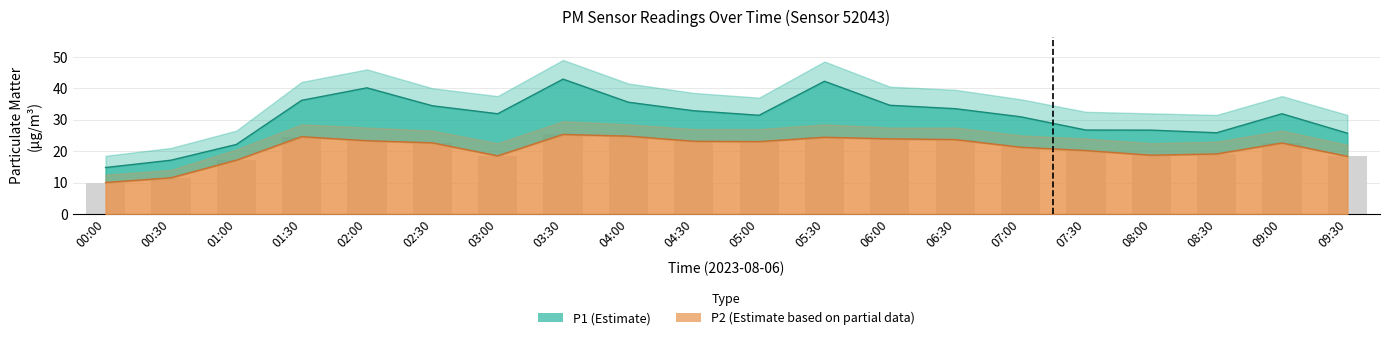

How many values in the P2 series are below 22?

9